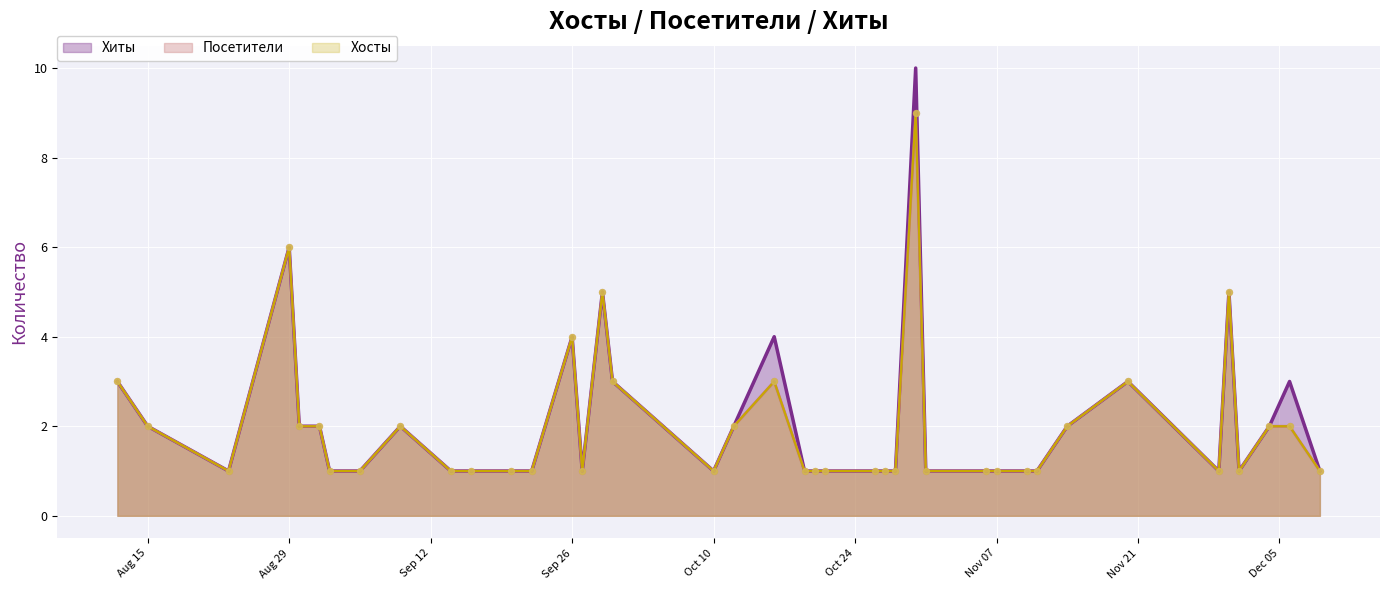

What are all the series names shown in the legend?

Хиты, Посетители, Хосты